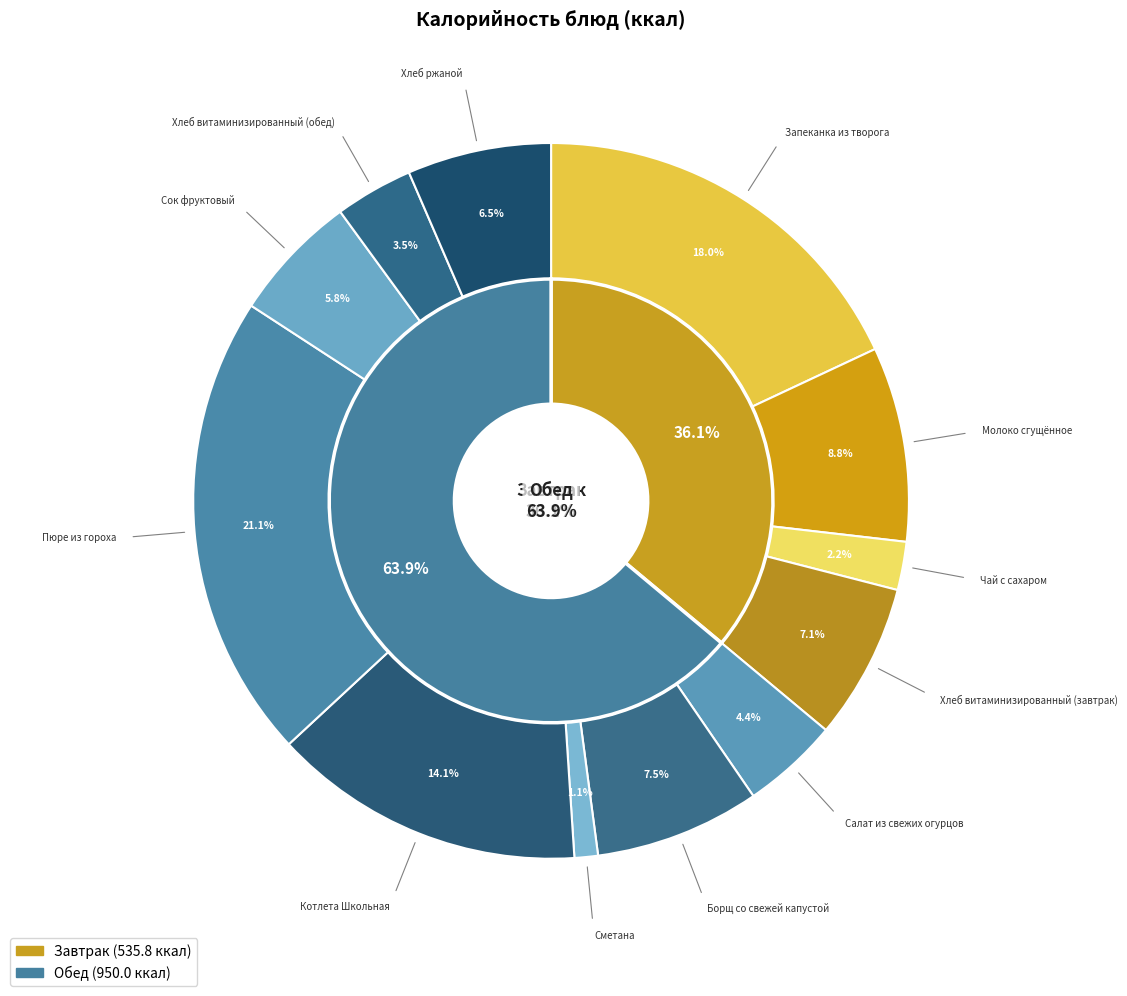

Count the number of slices in the pie.

12